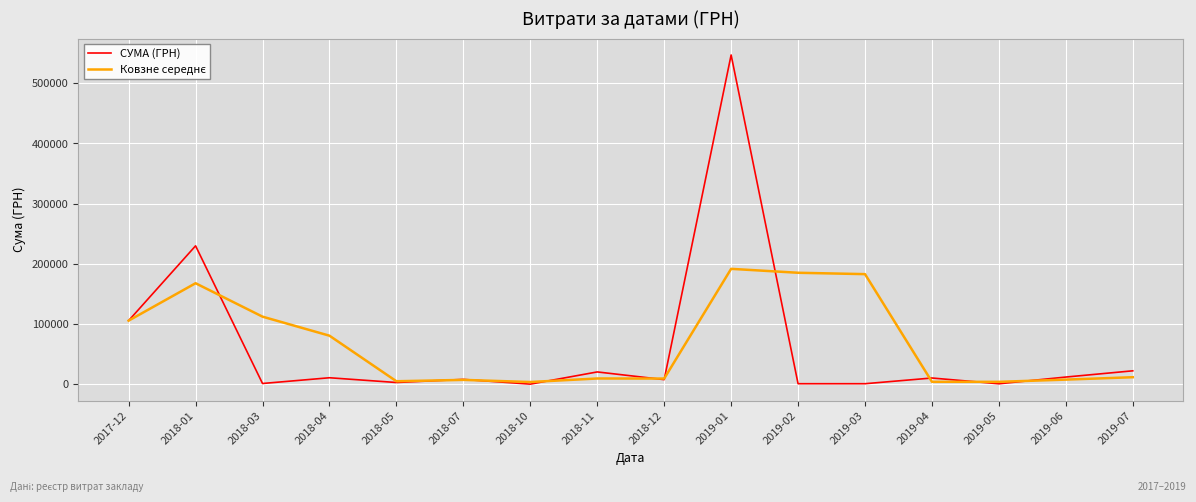

Where is СУМА (ГРН) nearest to the value 273644?

2018-01